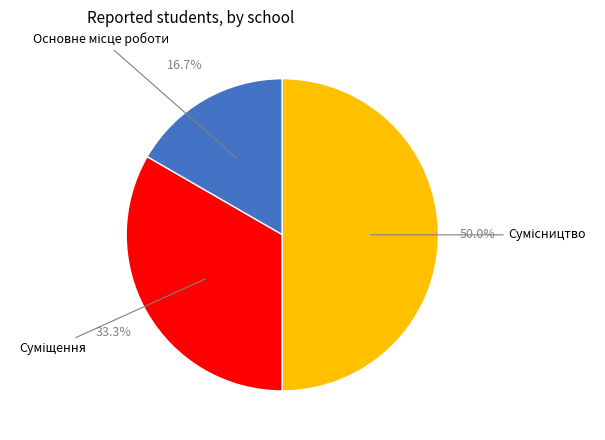

What is the smallest slice in the pie chart?

Основне місце роботи